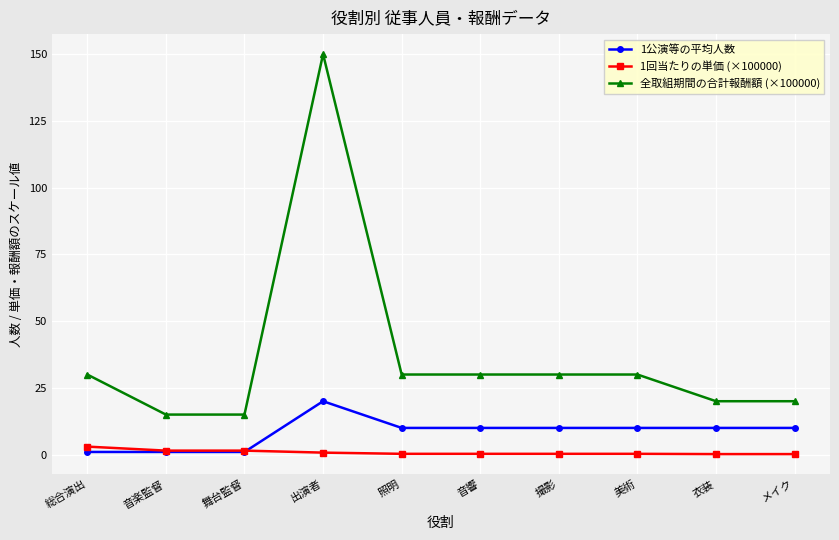

How many lines are shown in the chart?

3